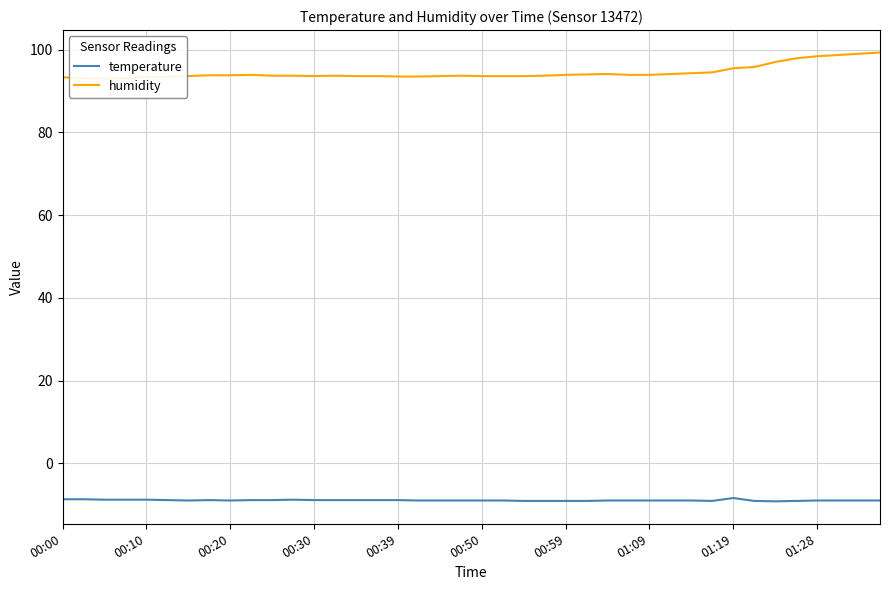

True or false: humidity and temperature intersect in this chart.

False